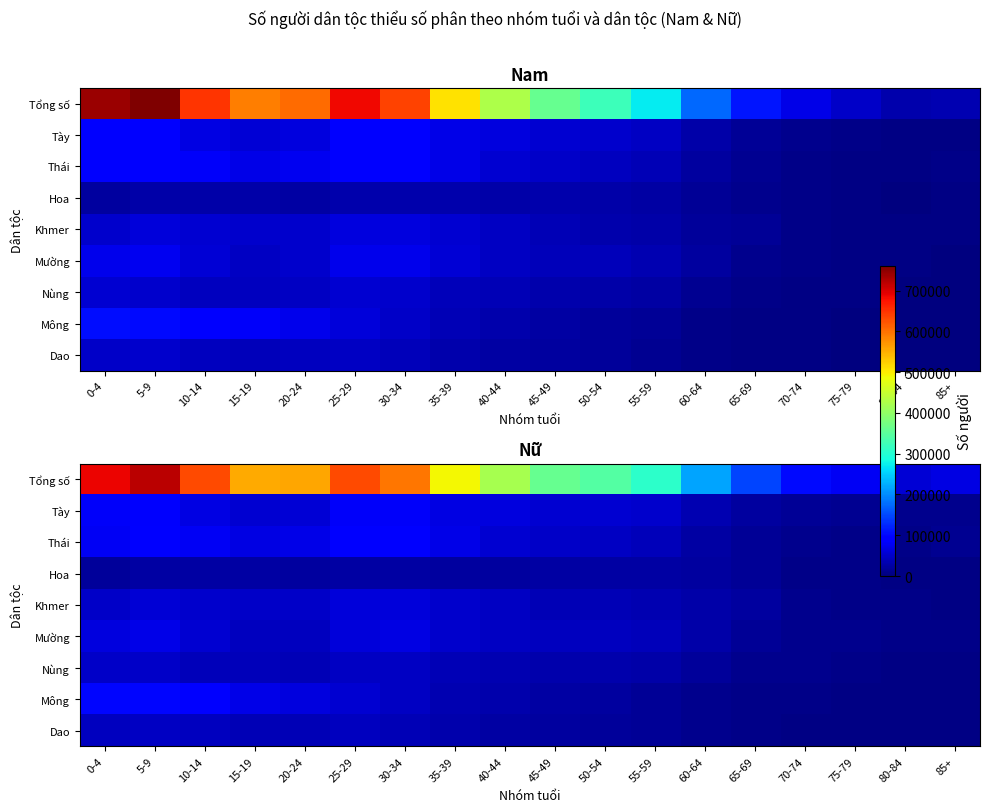

Is the value of Thái at 30-34 greater than the value of Hoa at 25-29?

Yes